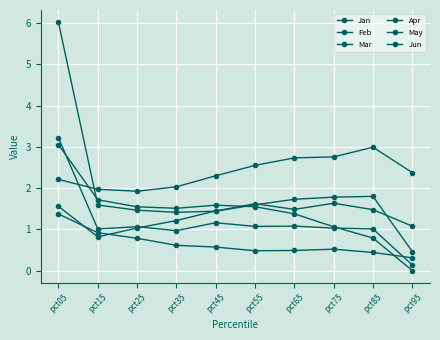

Is this an area chart (filled region under the line)?

No